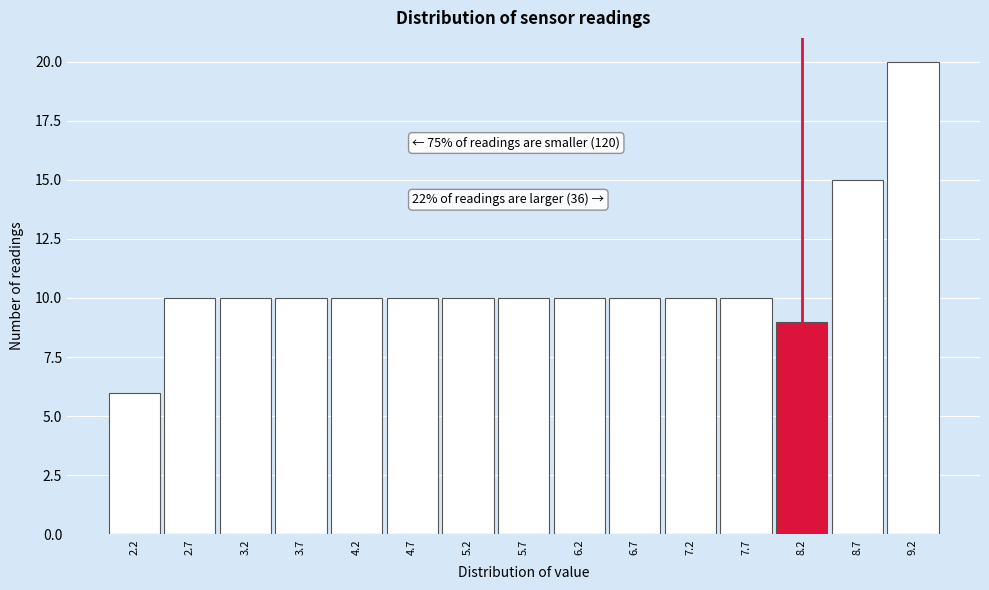

Which range on the x-axis has the tallest bar?

8.95 to 9.45